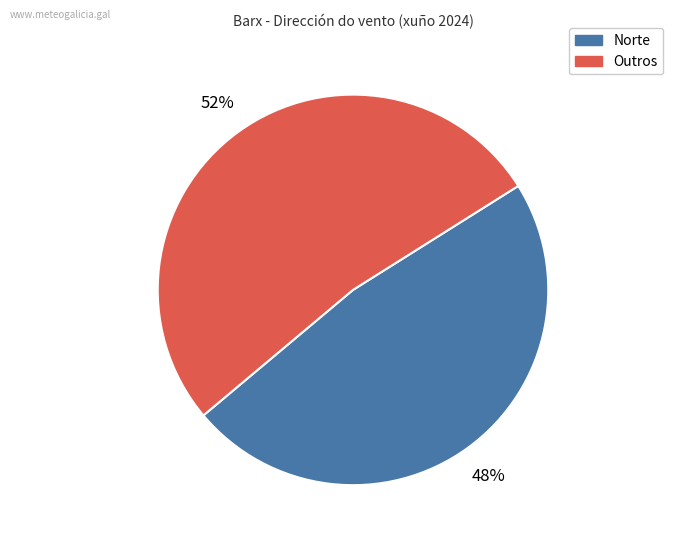

Does any single category account for the majority?

Yes